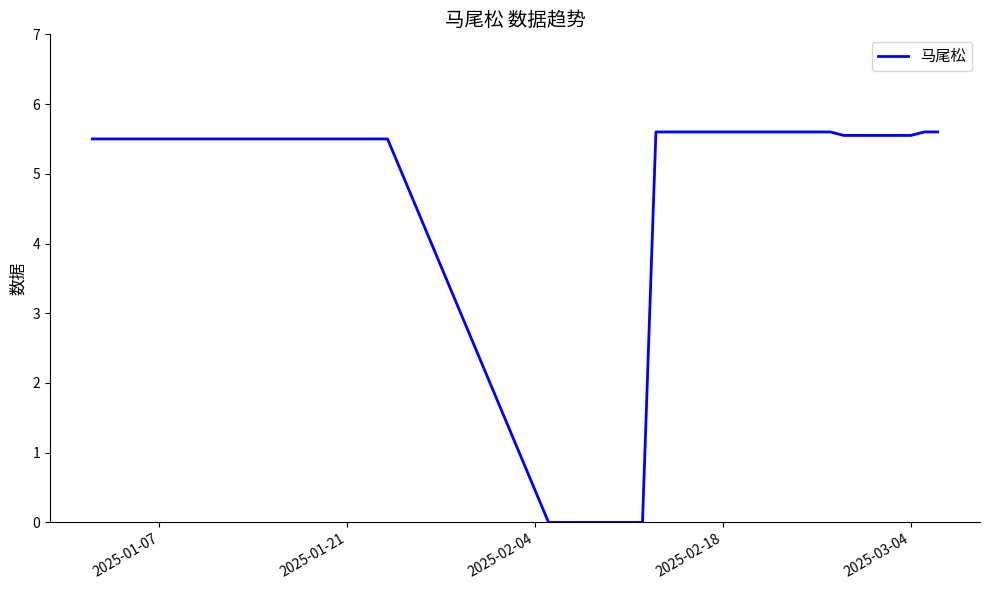

What is the maximum value shown in the chart?

5.6